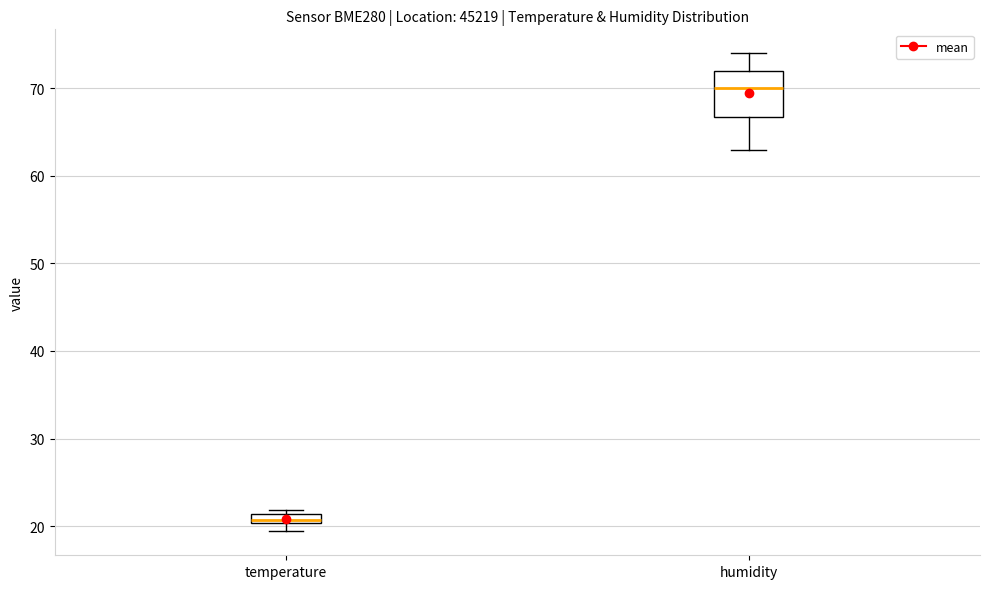

Comparing the boxes themselves (not the whiskers), which one is the tallest?

humidity